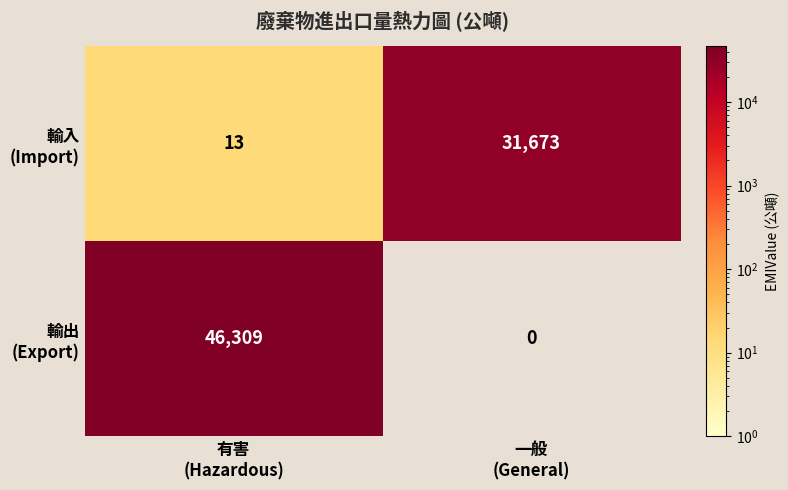

Count the number of categories in the chart.

2